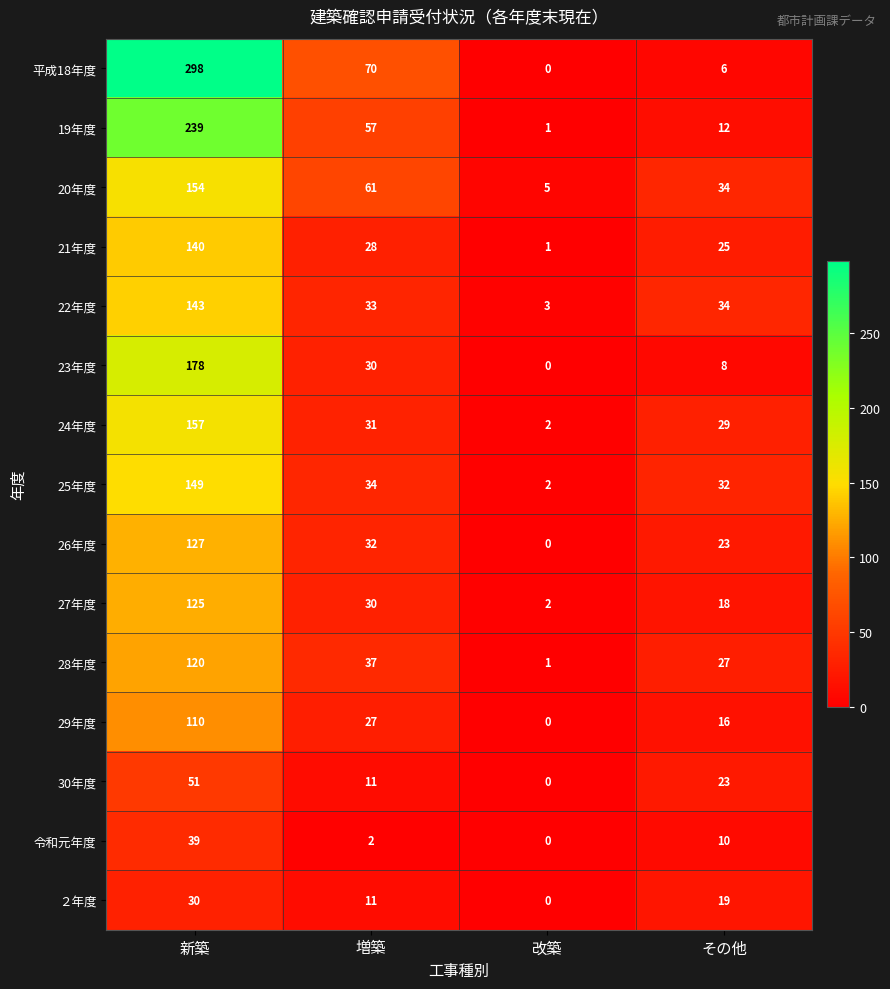

The value of 23年度 at 改築 is 0. True or false?

True